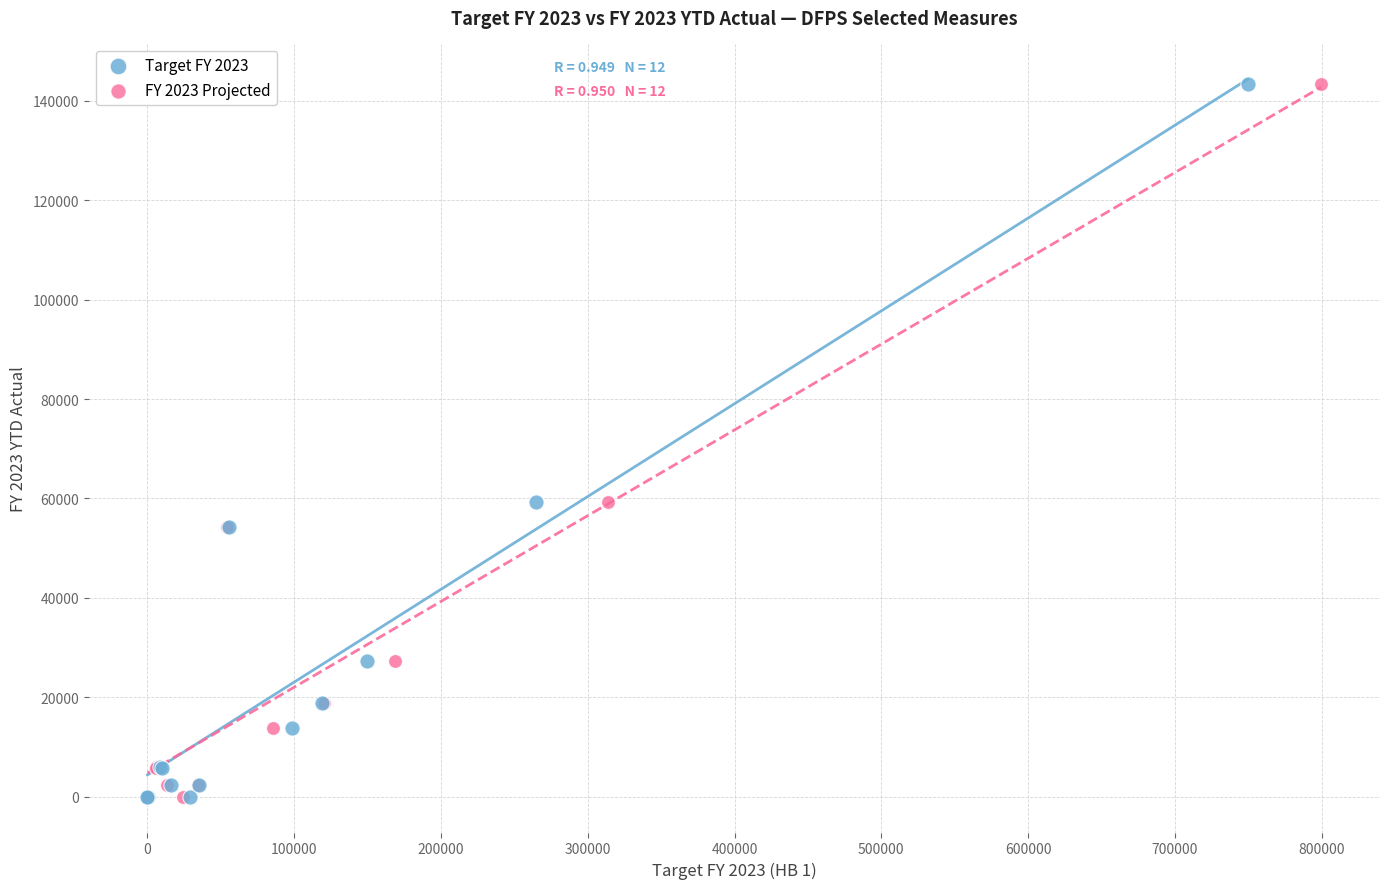

What are all the series names shown in the legend?

Target FY 2023, FY 2023 Projected